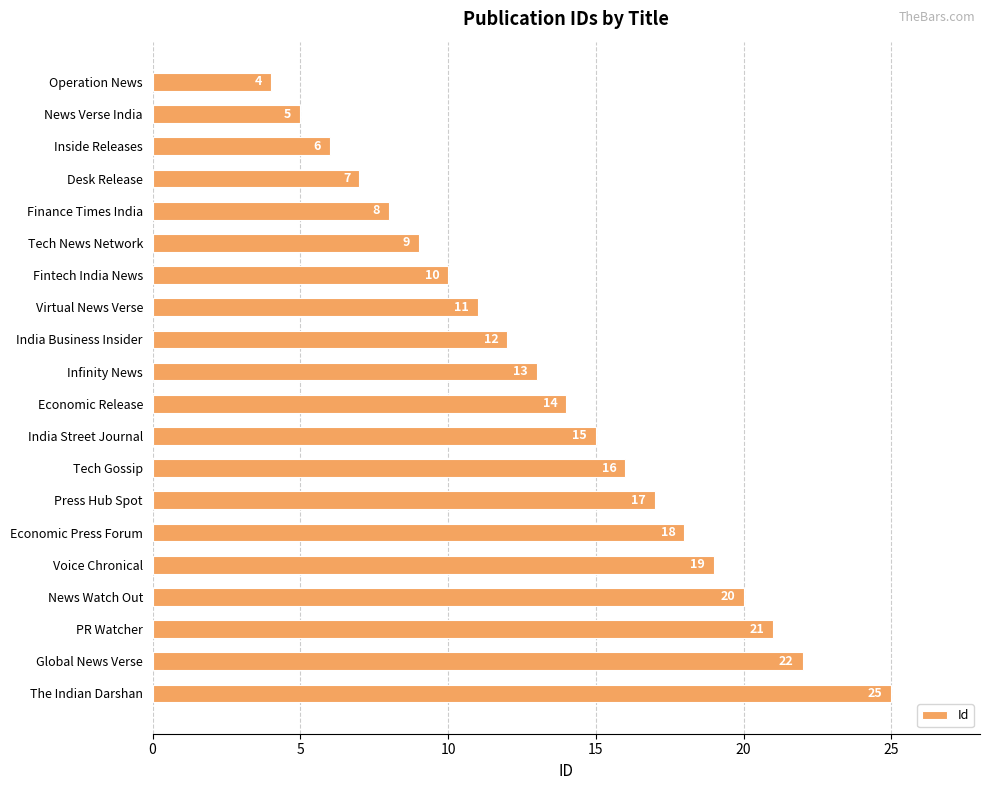

What is the average value?

14